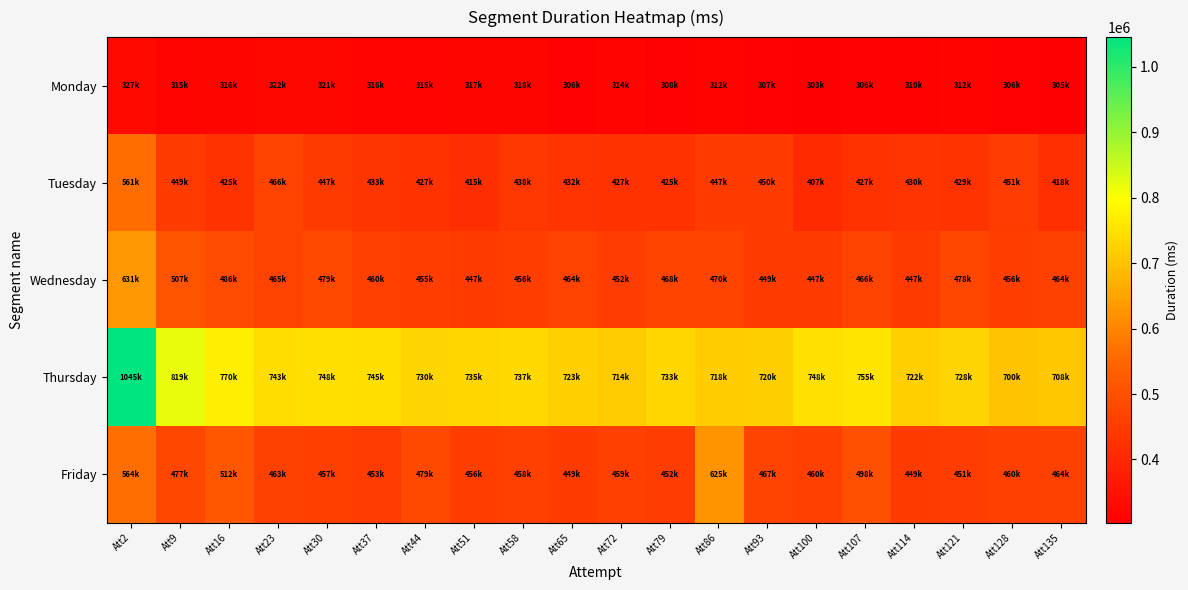

Reading left to right, what are all the values shown in this chart?

Monday: Att2=327721	Att9=315909	Att16=316744	Att23=322132	Att30=321461	Att37=316152	Att44=315762	Att51=317488	Att58=318539	Att65=306987	Att72=314790	Att79=308195	Att86=312898	Att93=307974	Att100=303375	Att107=306376	Att114=310249	Att121=312087	Att128=306706	Att135=305105
Tuesday: Att2=561845	Att9=449669	Att16=425904	Att23=466889	Att30=447988	Att37=433871	Att44=427811	Att51=415874	Att58=438401	Att65=432264	Att72=427640	Att79=425247	Att86=447446	Att93=450842	Att100=407466	Att107=427230	Att114=430218	Att121=429074	Att128=451405	Att135=418028
Wednesday: Att2=631451	Att9=507236	Att16=486484	Att23=465607	Att30=479154	Att37=460983	Att44=455950	Att51=447406	Att58=456901	Att65=464806	Att72=452107	Att79=468886	Att86=470075	Att93=449528	Att100=447514	Att107=466747	Att114=447744	Att121=478574	Att128=456401	Att135=464246
Thursday: Att2=1045496	Att9=819421	Att16=770405	Att23=743620	Att30=748259	Att37=745605	Att44=730679	Att51=735010	Att58=737652	Att65=723060	Att72=714697	Att79=733779	Att86=718027	Att93=720228	Att100=748963	Att107=755324	Att114=722062	Att121=728527	Att128=700851	Att135=708043
Friday: Att2=564340	Att9=477985	Att16=512921	Att23=463126	Att30=457031	Att37=453499	Att44=479279	Att51=456795	Att58=458593	Att65=449542	Att72=459593	Att79=452527	Att86=625950	Att93=467859	Att100=460042	Att107=498834	Att114=449416	Att121=451873	Att128=460123	Att135=464075